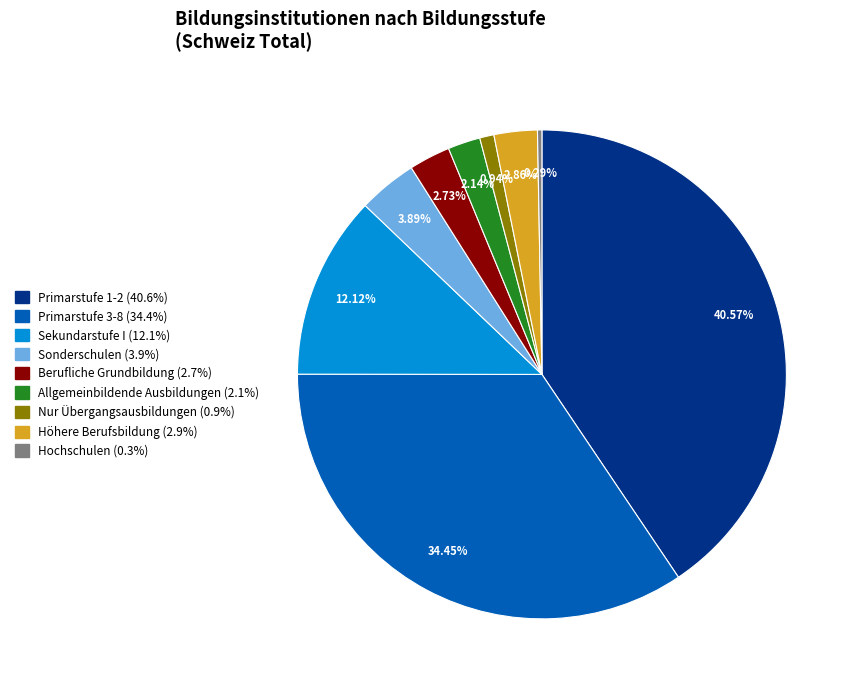

Combined, what portion of the pie is Hochschulen and Berufliche Grundbildung?

3.0%